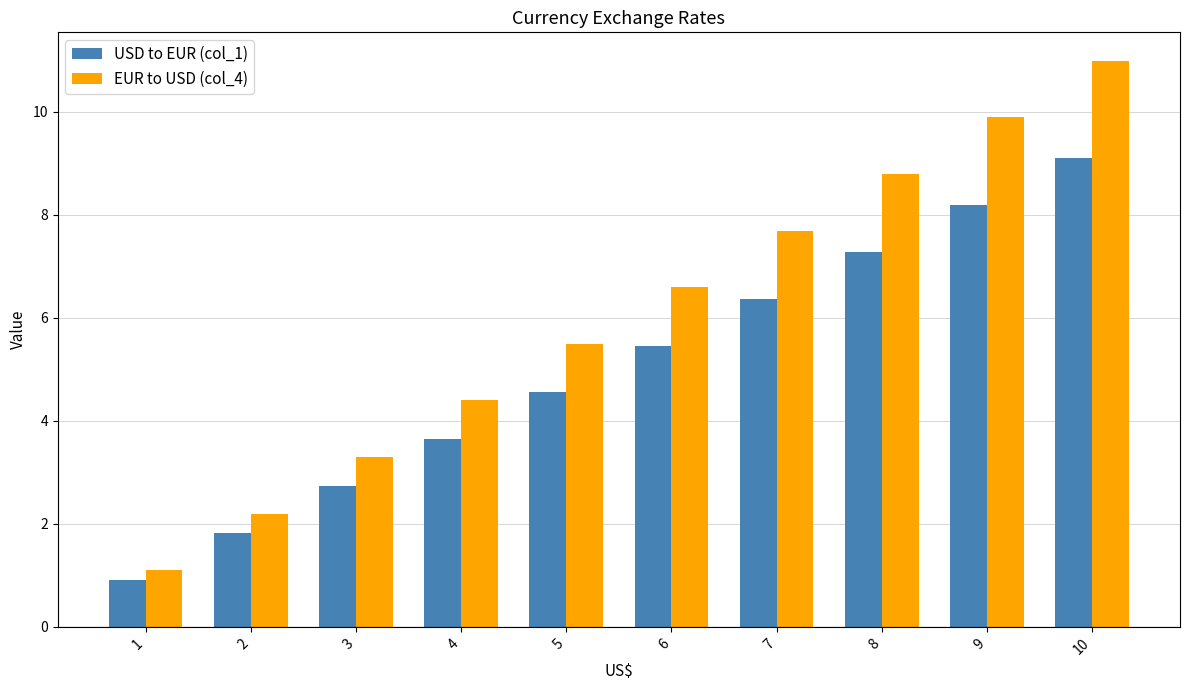

Which series has the largest range (max minus min)?

EUR to USD (col_4)